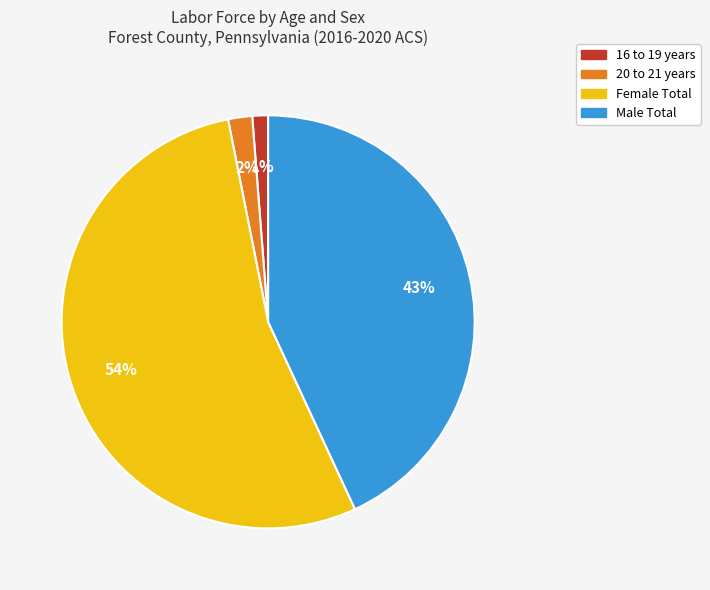

Do Female Total and 20 to 21 years together represent more than half of the pie?

Yes